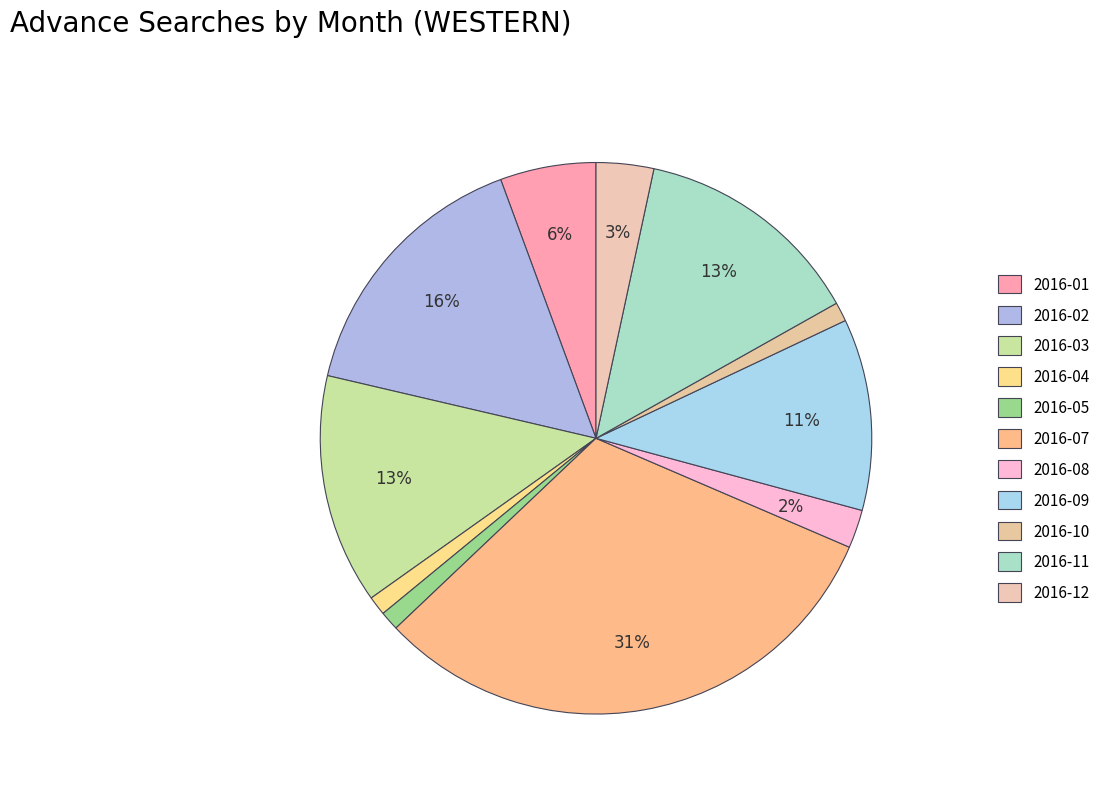

How many segments does this pie chart have?

11